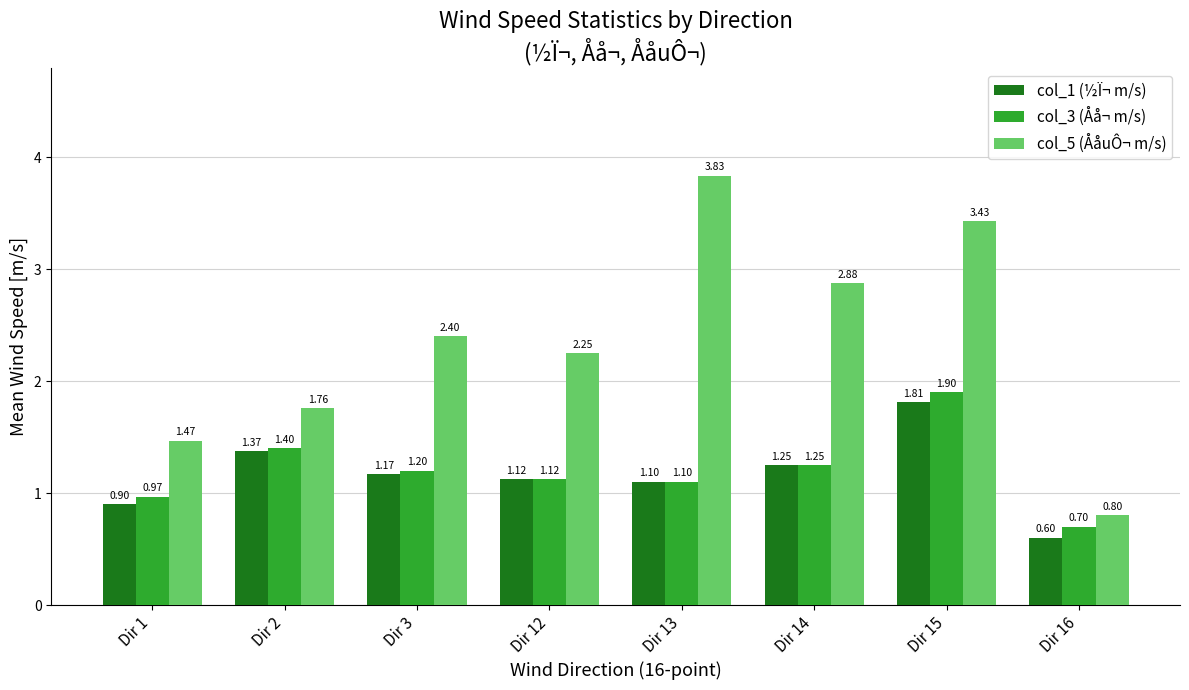

At which category is the sum across all series the highest?

Dir 15